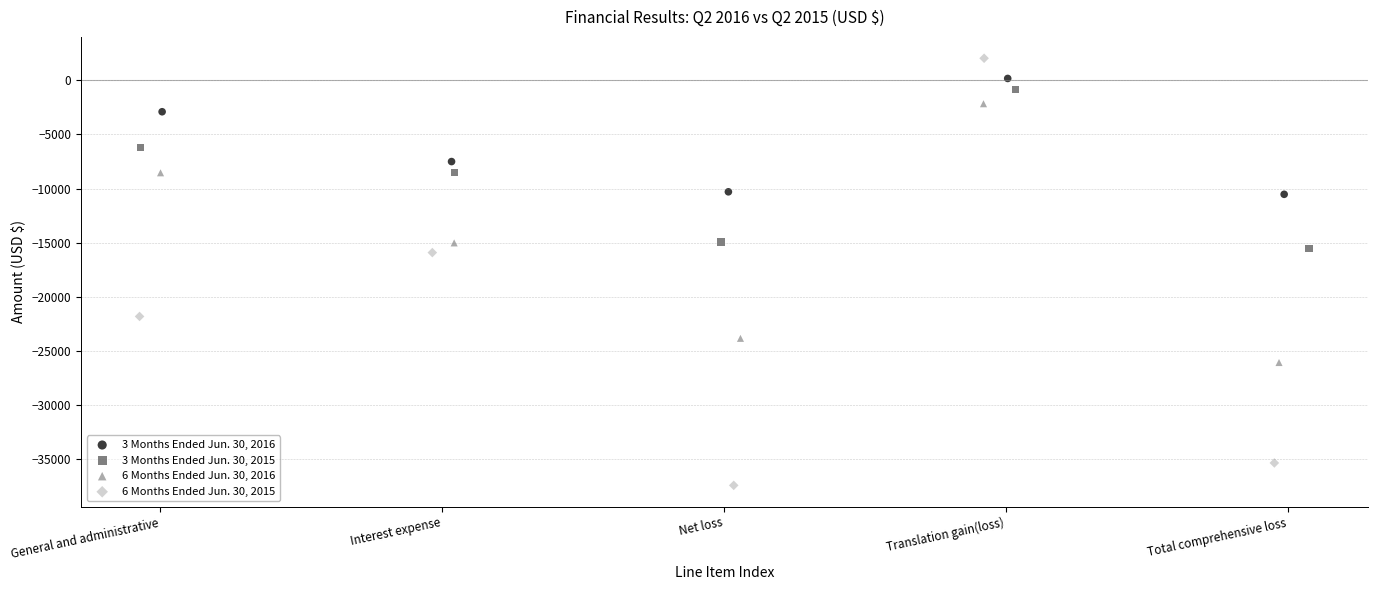

Which series reaches the maximum Y coordinate?

6 Months Ended Jun. 30, 2015